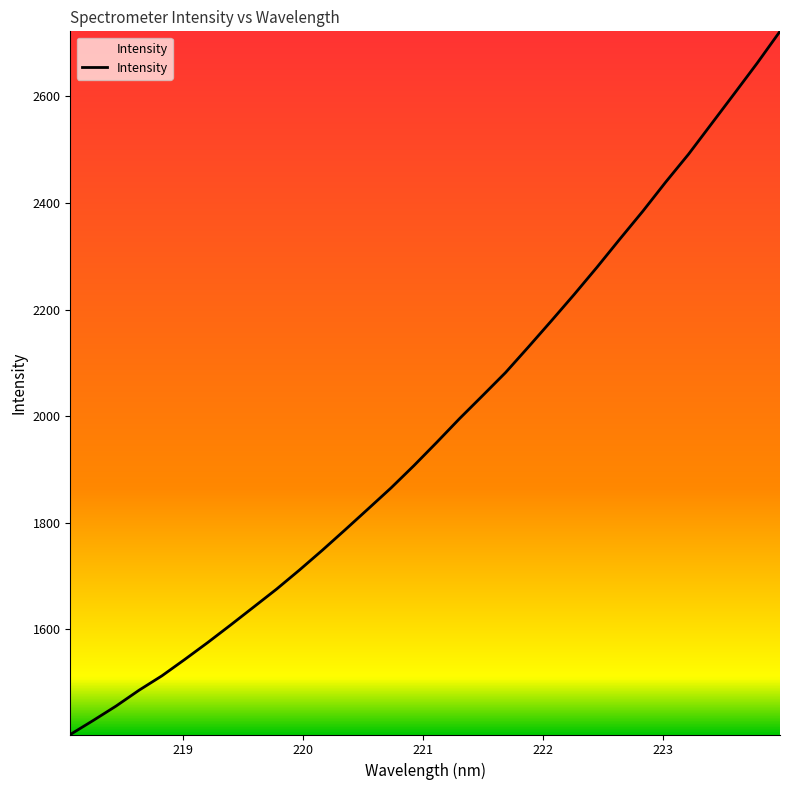

What is the difference between the maximum and minimum values?

1319.7